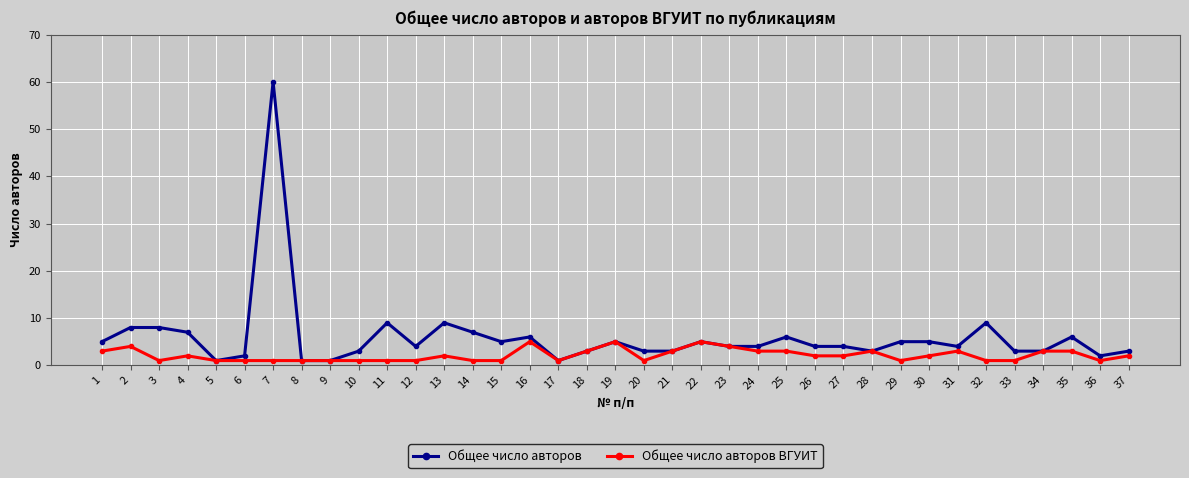

The value of Общее число авторов ВГУИТ at 25 is 3. True or false?

True